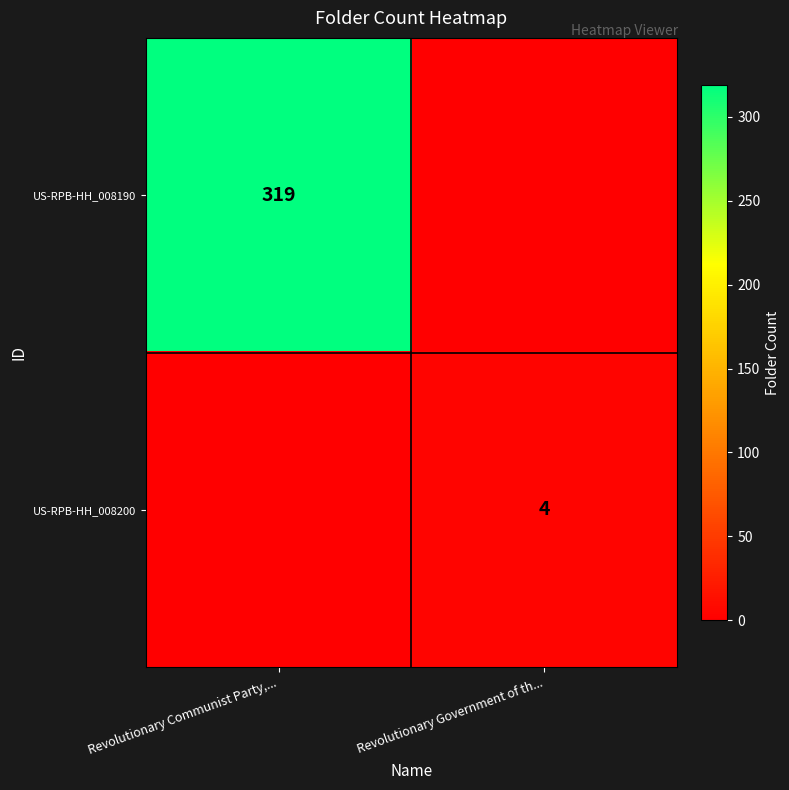

Is it true that US-RPB-HH_008200 equals 7 at Revolutionary Government of th...?

False